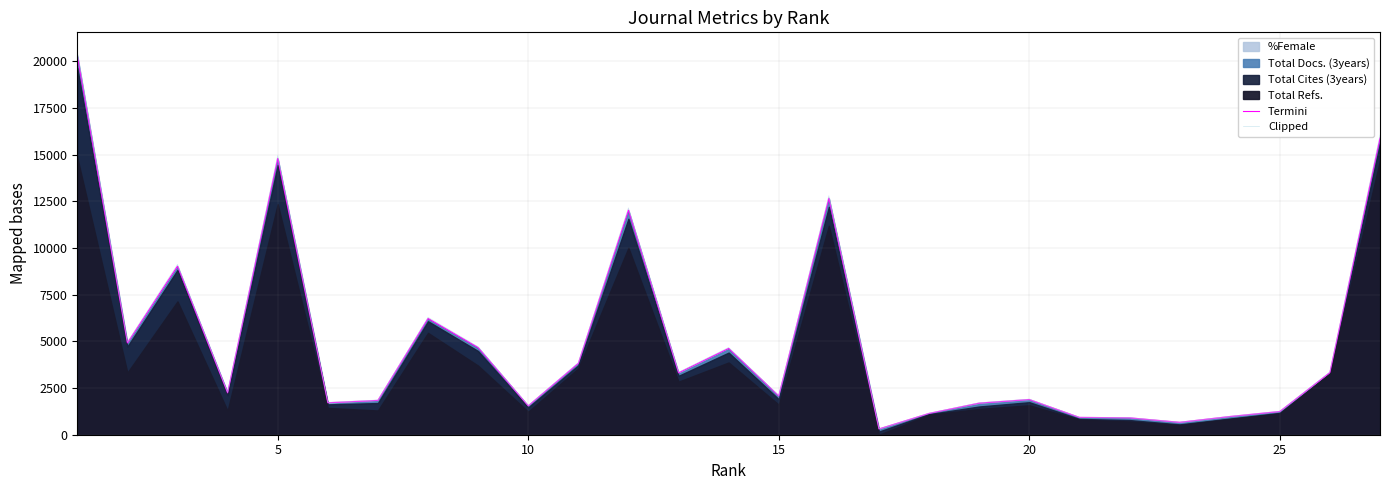

Which series has the widest spread of values?

Clipped